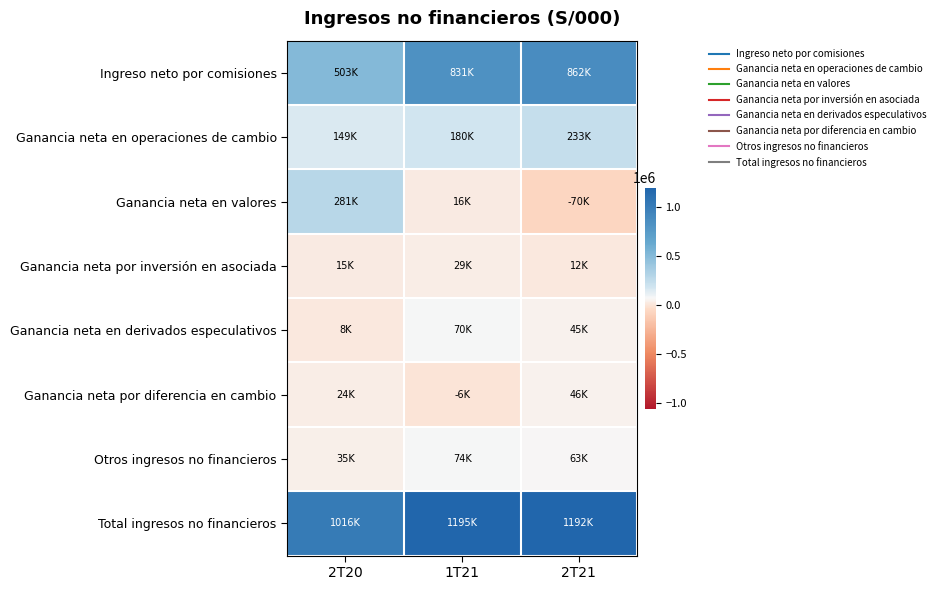

What is the total value across all series at 1T21?

2389060